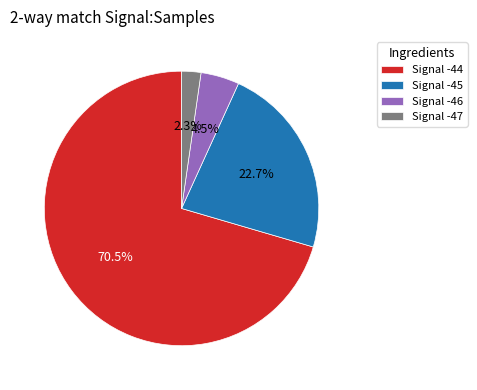

What is the ratio of the value at Signal -44 to the value at Signal -45?

3.1